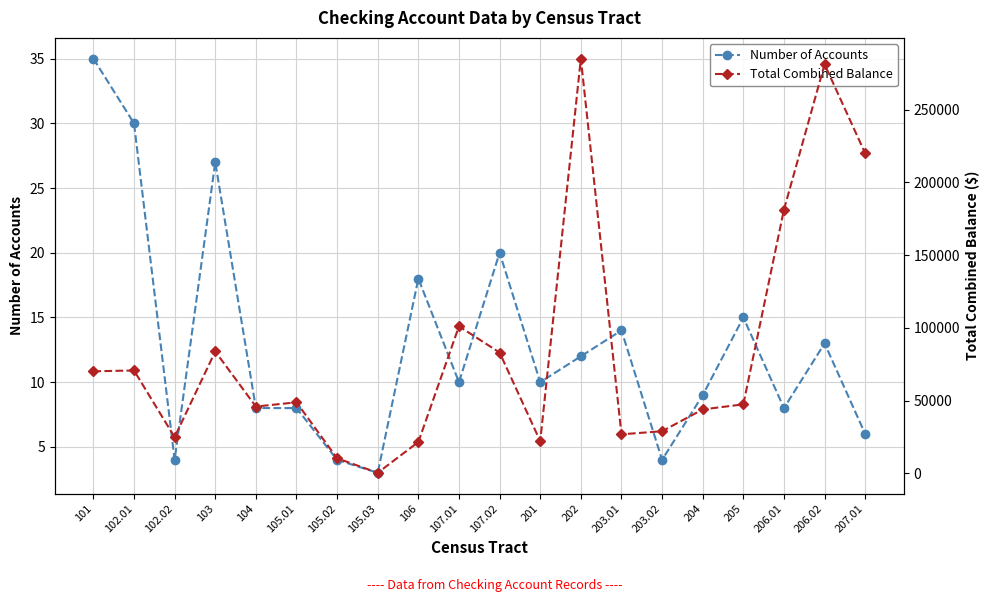

What position from the left is 106?

9